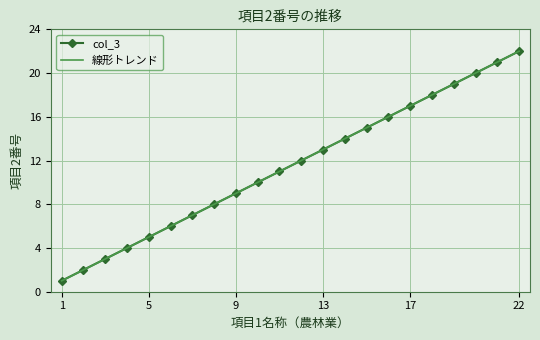

Which category has the lowest value in the 線形トレンド series?

1